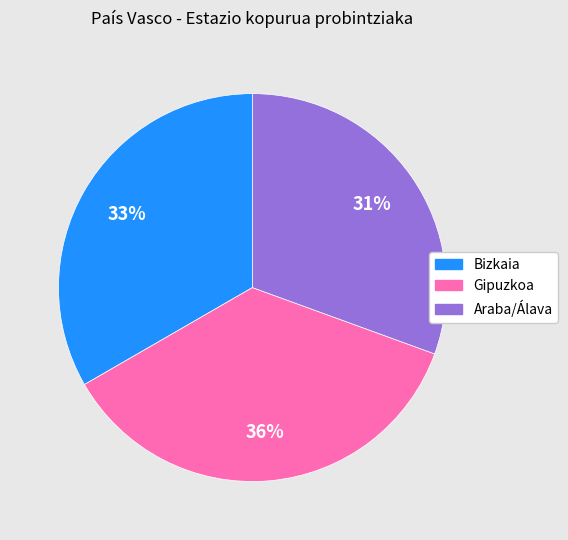

True or false: Gipuzkoa accounts for 31% of the total.

False